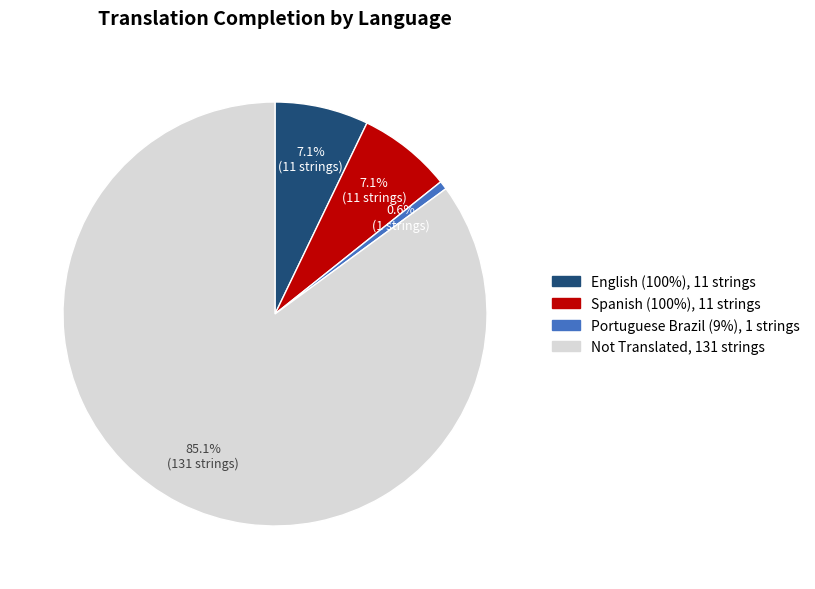

Is there any slice that represents more than half of the pie?

Yes